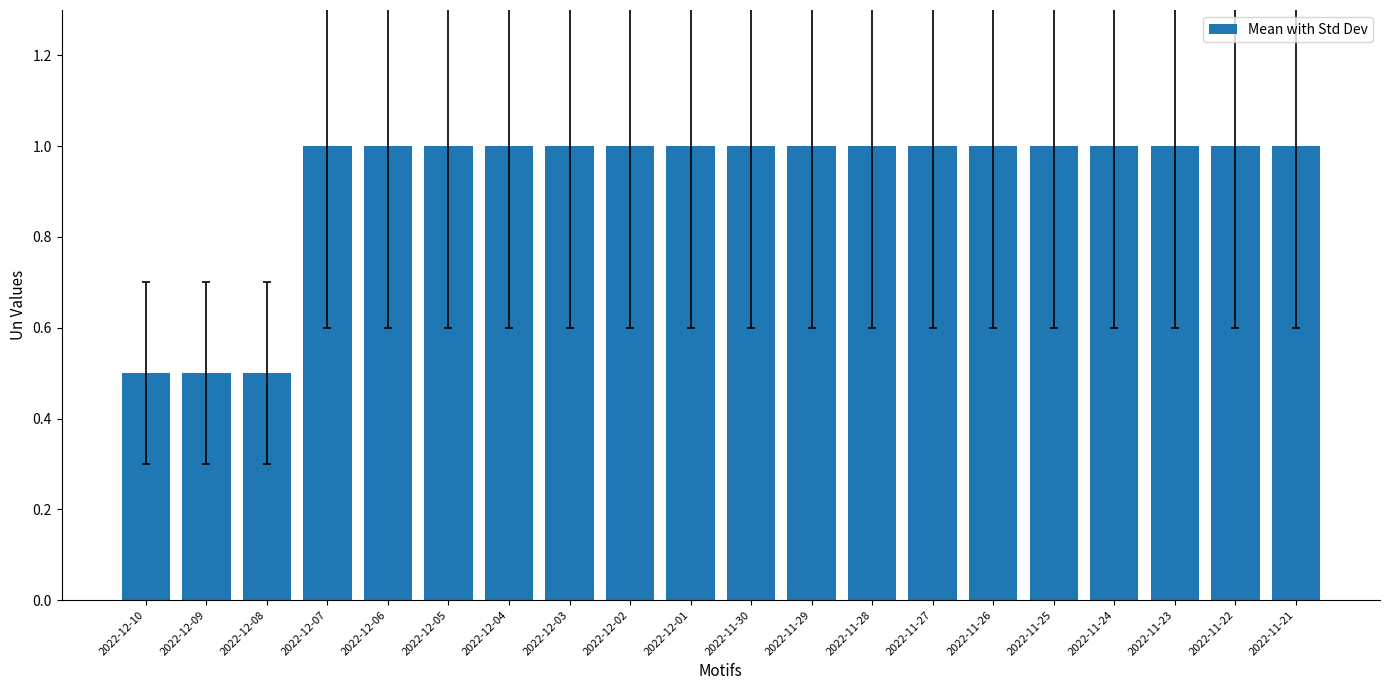

Reading right to left, transcribe all the data shown in this chart.

1.0	1.0	1.0	1.0	1.0	1.0	1.0	1.0	1.0	1.0	1.0	1.0	1.0	1.0	1.0	1.0	1.0	0.5	0.5	0.5